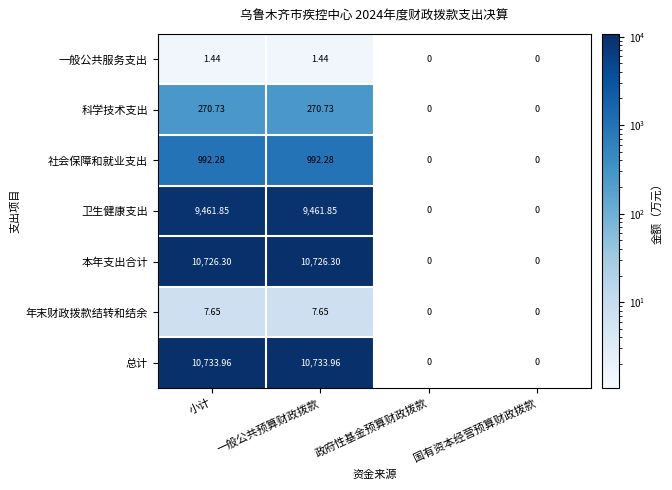

What is the difference between the highest and lowest values at 一般公共预算财政拨款?

10732.5